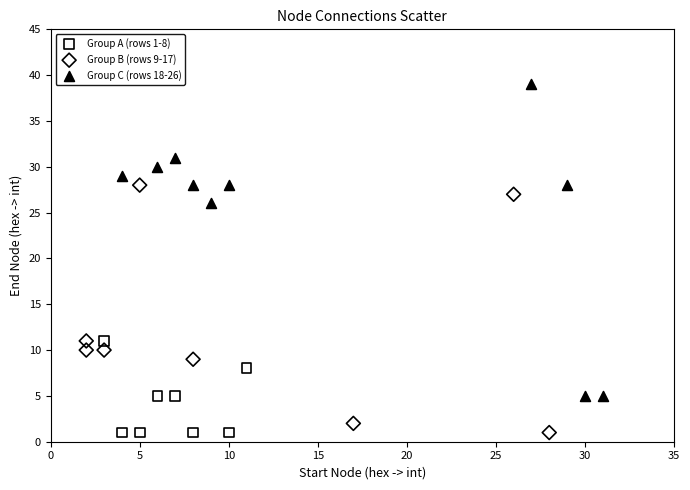

Which series has the largest Y range (max minus min)?

Group C (rows 18-26)